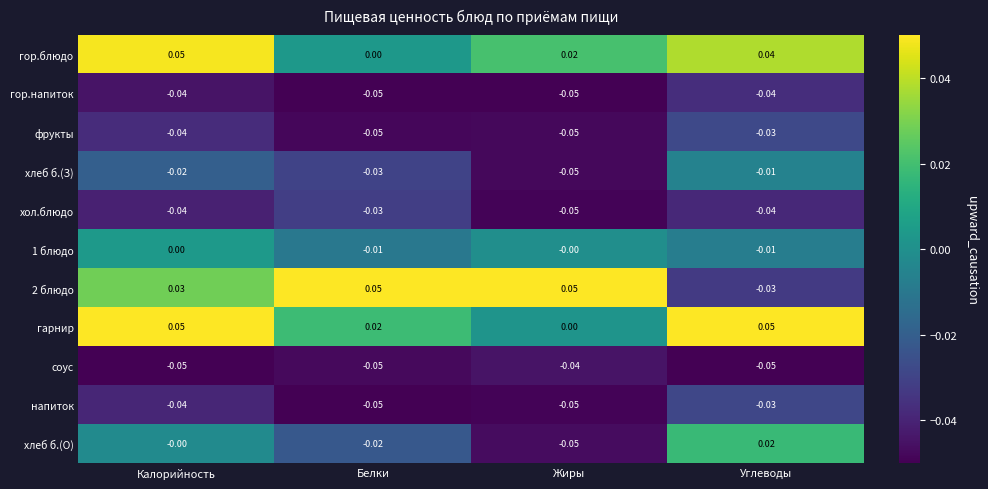

Where is фрукты nearest to the value 0?

Углеводы